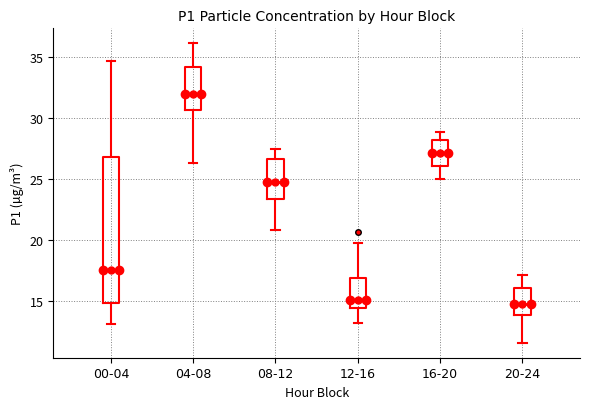

Reading left to right, transcribe this box plot: for each box, give where its median line is, the range the box spans, and where its two whiskers end, as read against the y-axis. The values are not printed on the chart, so give them approximately, as read against the axis.

00-04: median 17.5, box 15.0 to 27.0, whiskers 13.0 to 34.5
04-08: median 32.0, box 30.5 to 34.0, whiskers 26.5 to 36.0
08-12: median 25.0, box 23.5 to 26.5, whiskers 21.0 to 27.5
12-16: median 15.0, box 14.5 to 17.0, whiskers 13.0 to 19.5
16-20: median 27.0, box 26.0 to 28.0, whiskers 25.0 to 29.0
20-24: median 15.0, box 14.0 to 16.0, whiskers 11.5 to 17.0